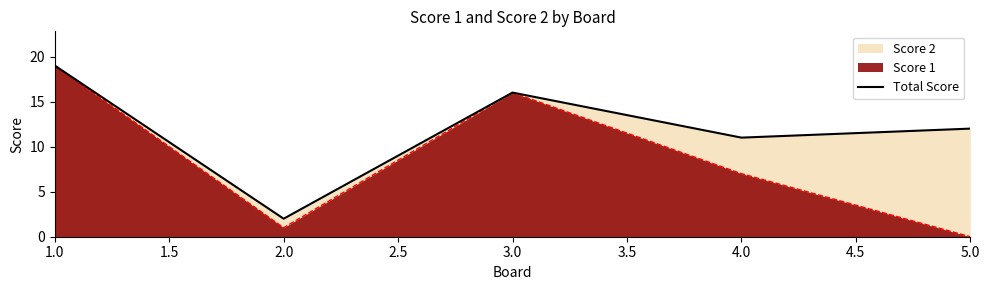

The Total Score series shows 25 at 1.0. True or false?

False